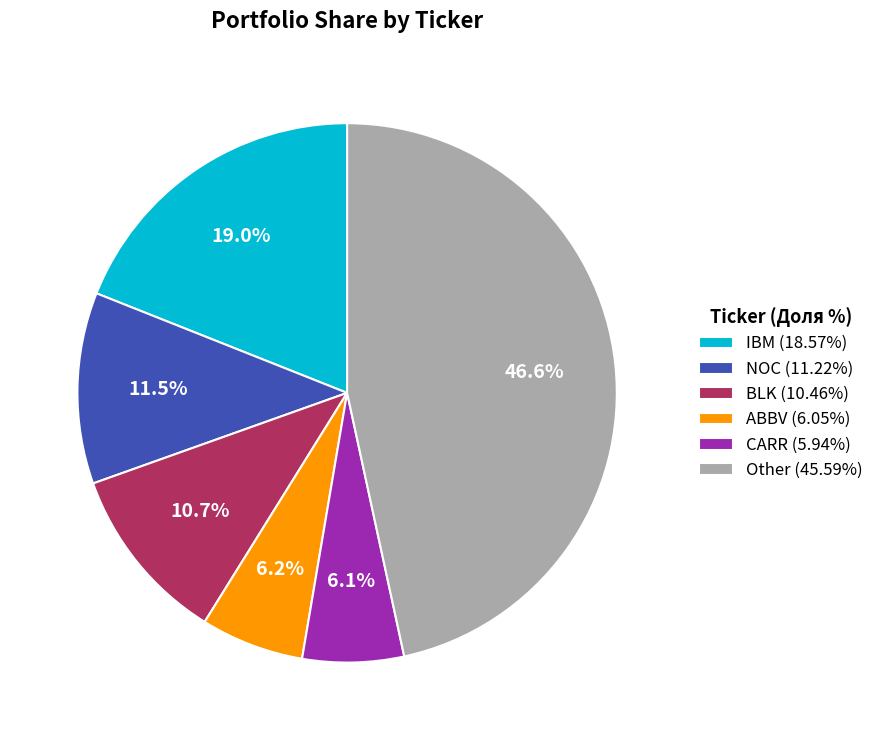

Does any single category account for the majority?

No